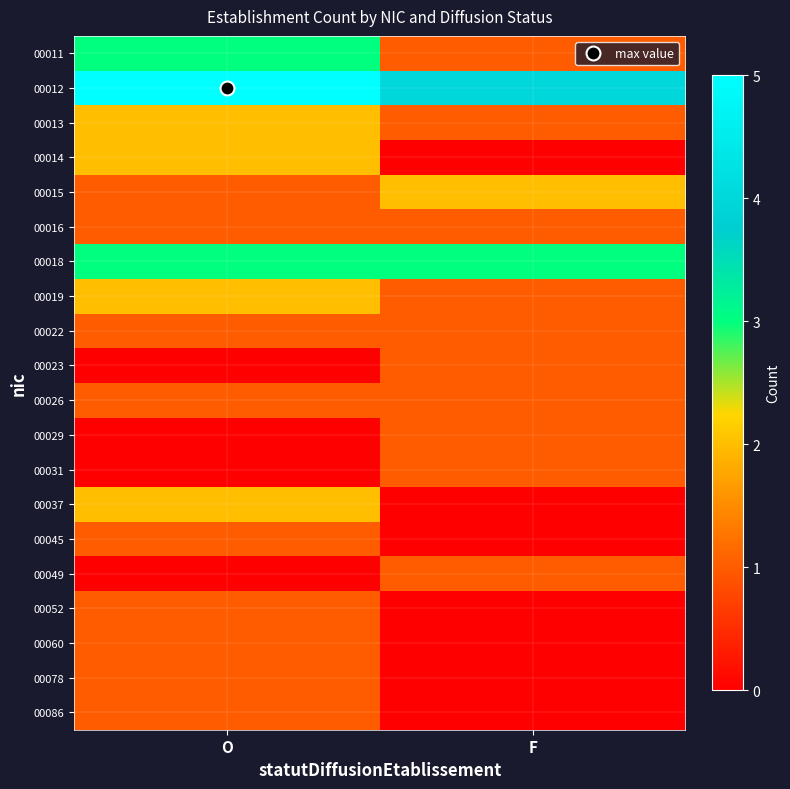

Reading left to right, what are all the values shown in this chart?

00011: O=3	F=1
00012: O=5	F=4
00013: O=2	F=1
00014: O=2	F=0
00015: O=1	F=2
00016: O=1	F=1
00018: O=3	F=3
00019: O=2	F=1
00022: O=1	F=1
00023: O=0	F=1
00026: O=1	F=1
00029: O=0	F=1
00031: O=0	F=1
00037: O=2	F=0
00045: O=1	F=0
00049: O=0	F=1
00052: O=1	F=0
00060: O=1	F=0
00078: O=1	F=0
00086: O=1	F=0